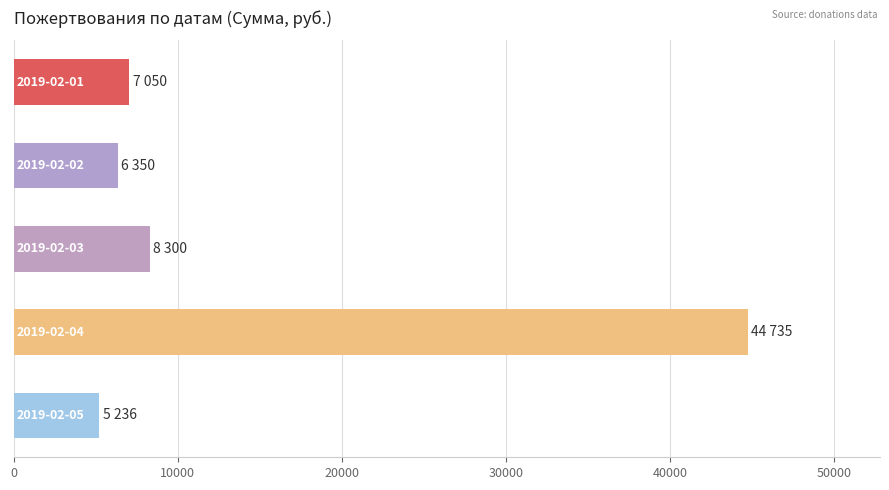

What is the average value?

14334